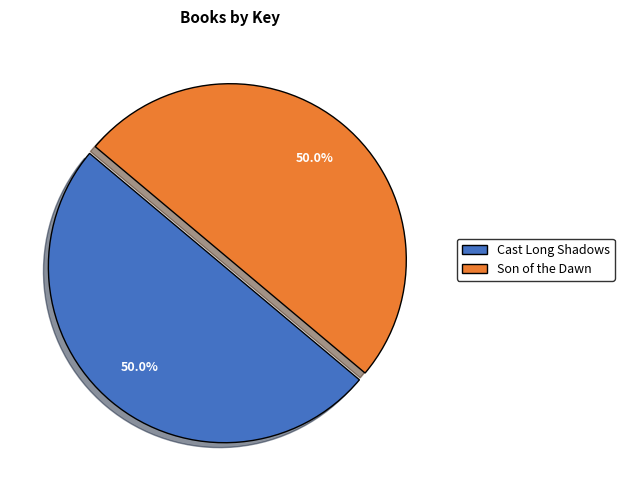

How many segments does this pie chart have?

2